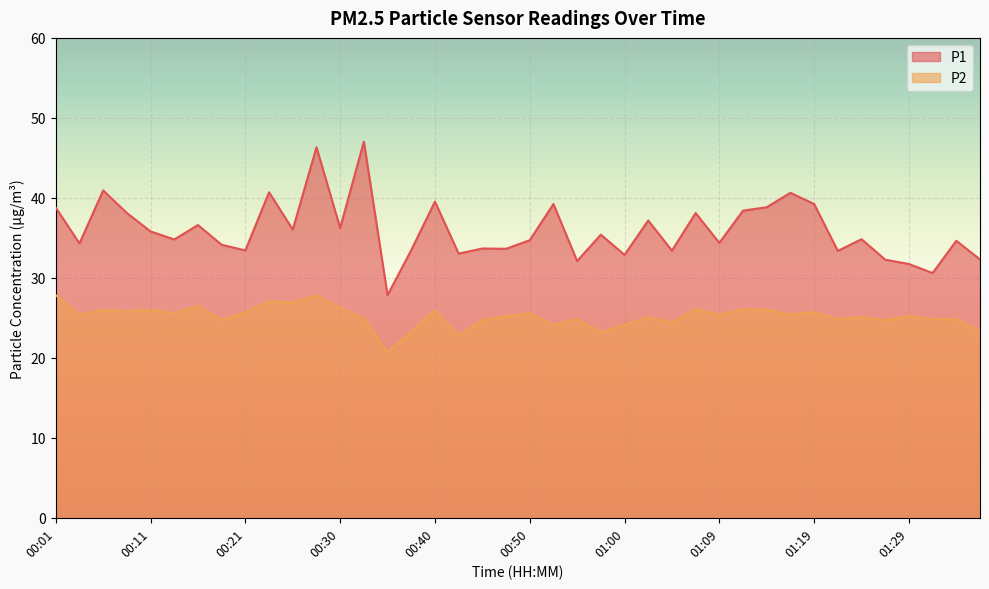

At which label is P2 closest to 24?

00:52